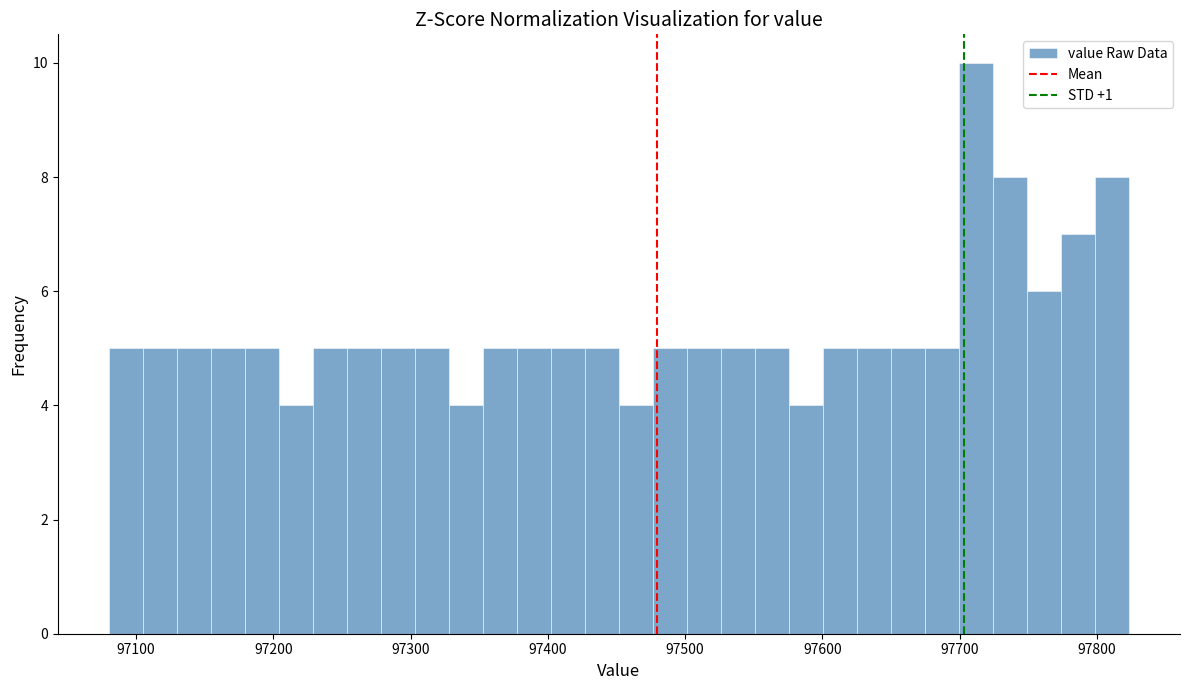

Around what value on the x-axis is the tallest bar? Give the approximate position of its centre, as read against the axis.

97710